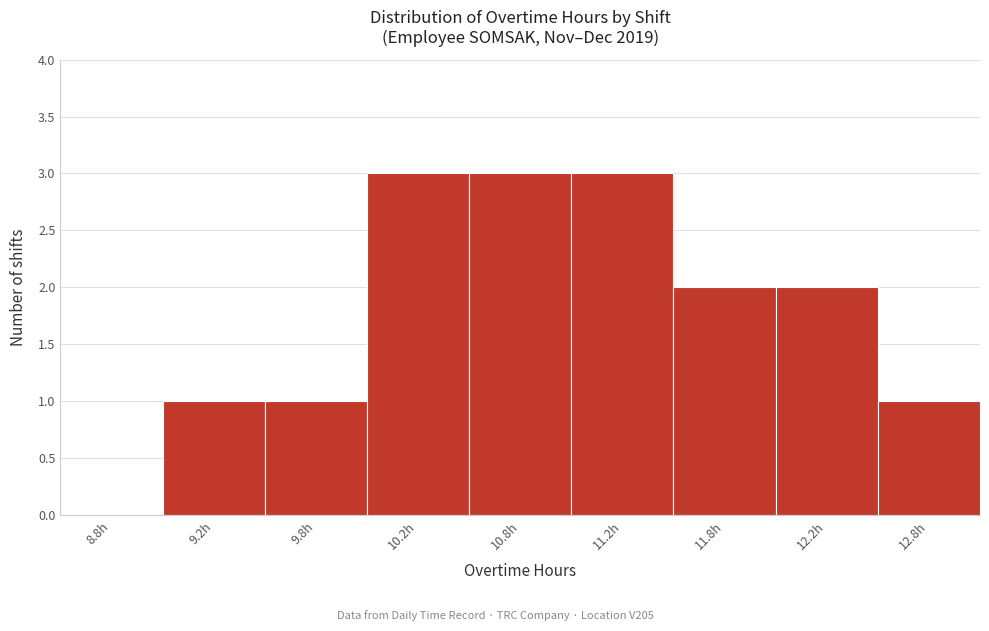

Reading left to right, what are all the values shown in this chart?

8.8h=0	9.2h=1	9.8h=1	10.2h=3	10.8h=3	11.2h=3	11.8h=2	12.2h=2	12.8h=1